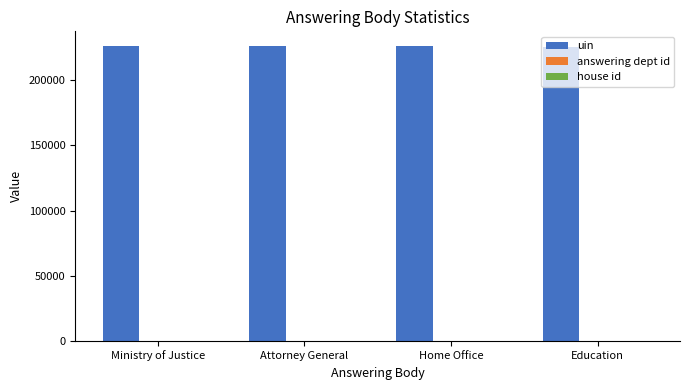

Which series has the largest total across all categories?

uin